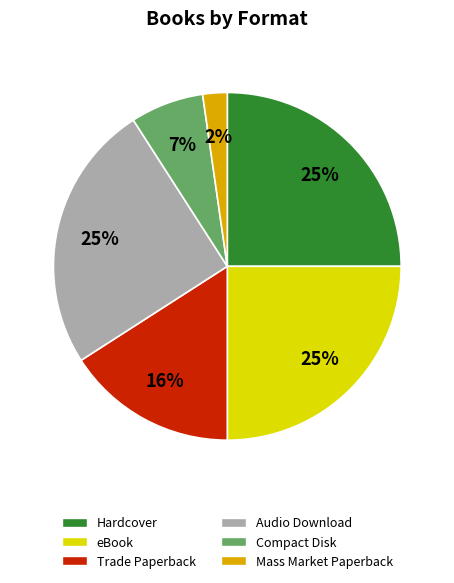

To the nearest percent, what portion does Compact Disk represent?

7%